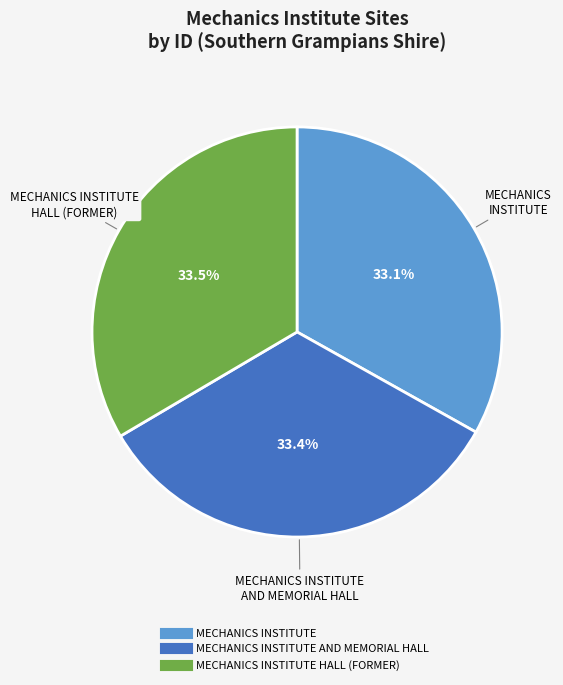

Is there a majority slice in this chart?

No